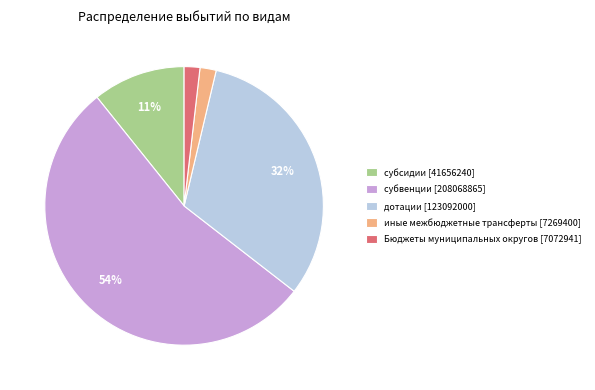

Between субсидии [41656240] and иные межбюджетные трансферты [7269400], which is larger?

субсидии [41656240]